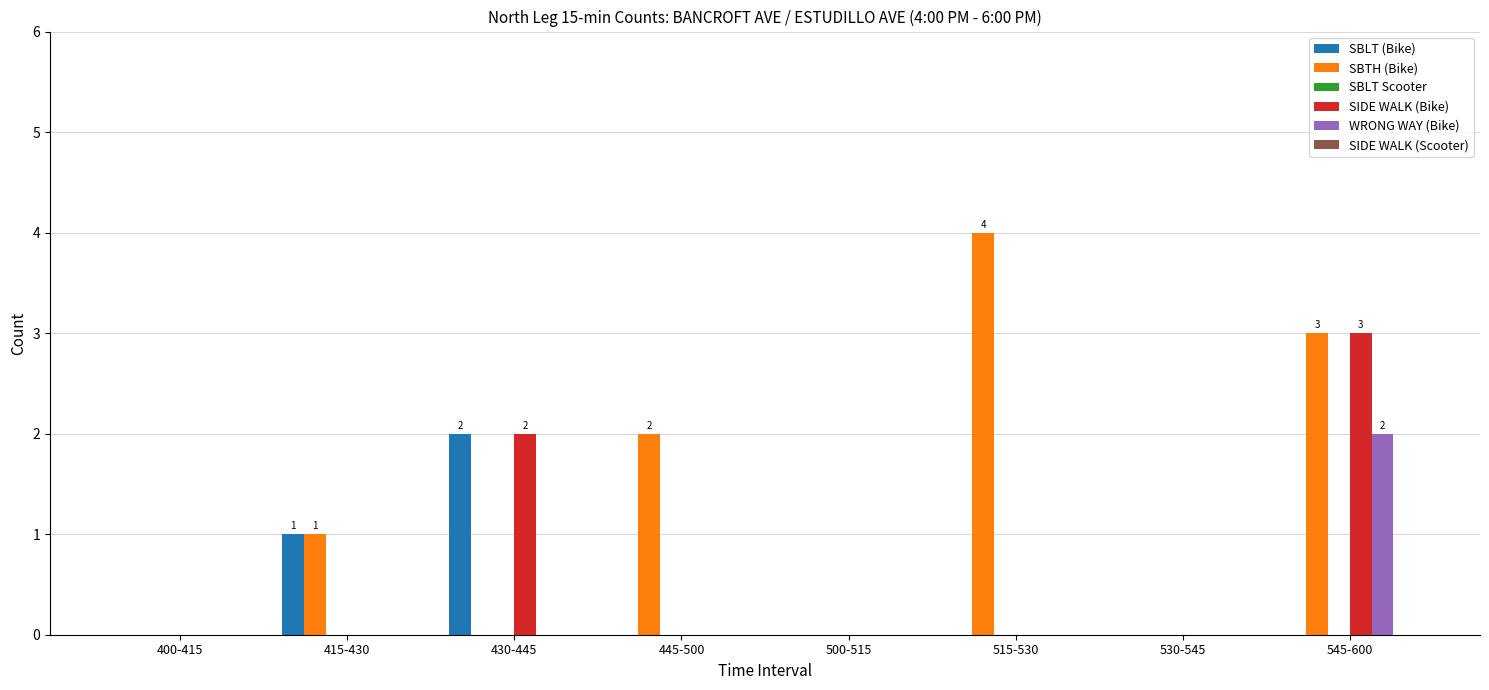

What is the total value across all series at 415-430?

2